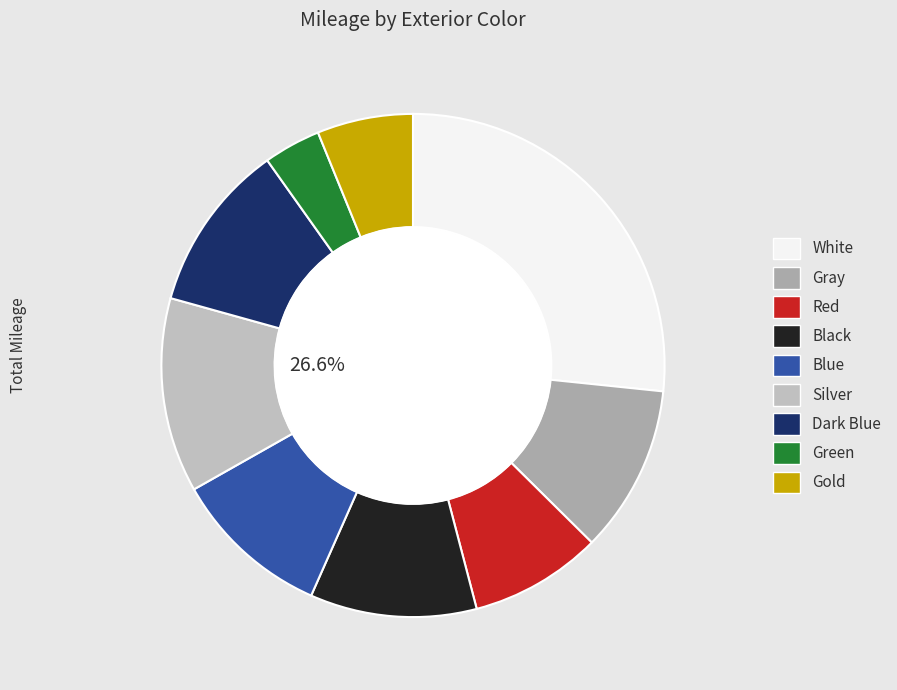

What is the ratio of the value at Gray to the value at Red?

1.3